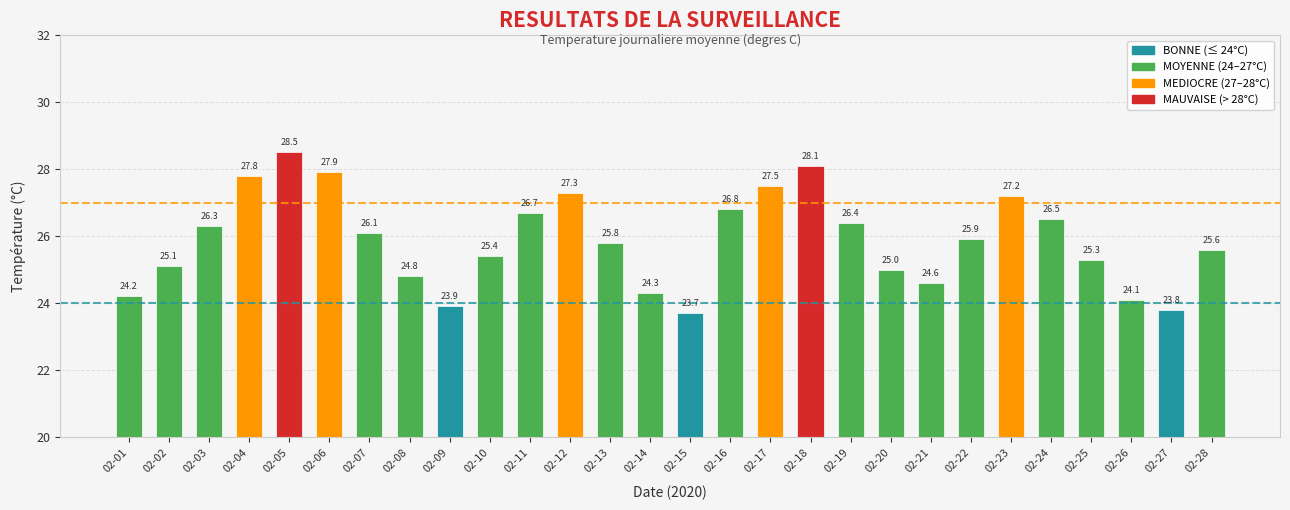

The chart shows a value of 25.4 at 02-10. True or false?

True